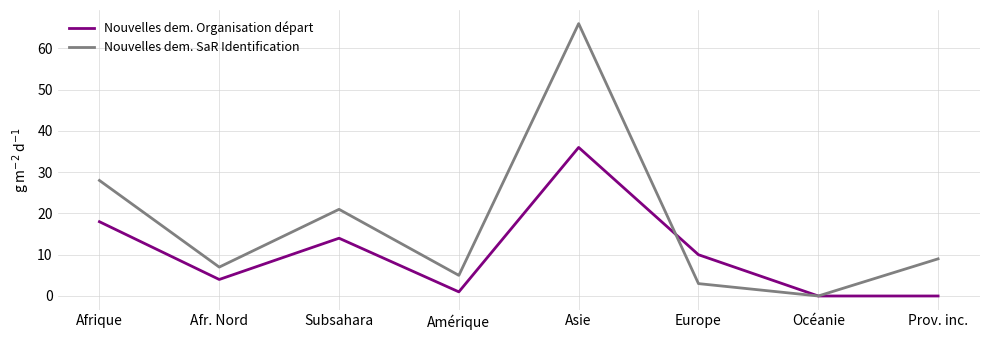

Which series changed the most between Afrique and Amérique?

Nouvelles dem. SaR Identification